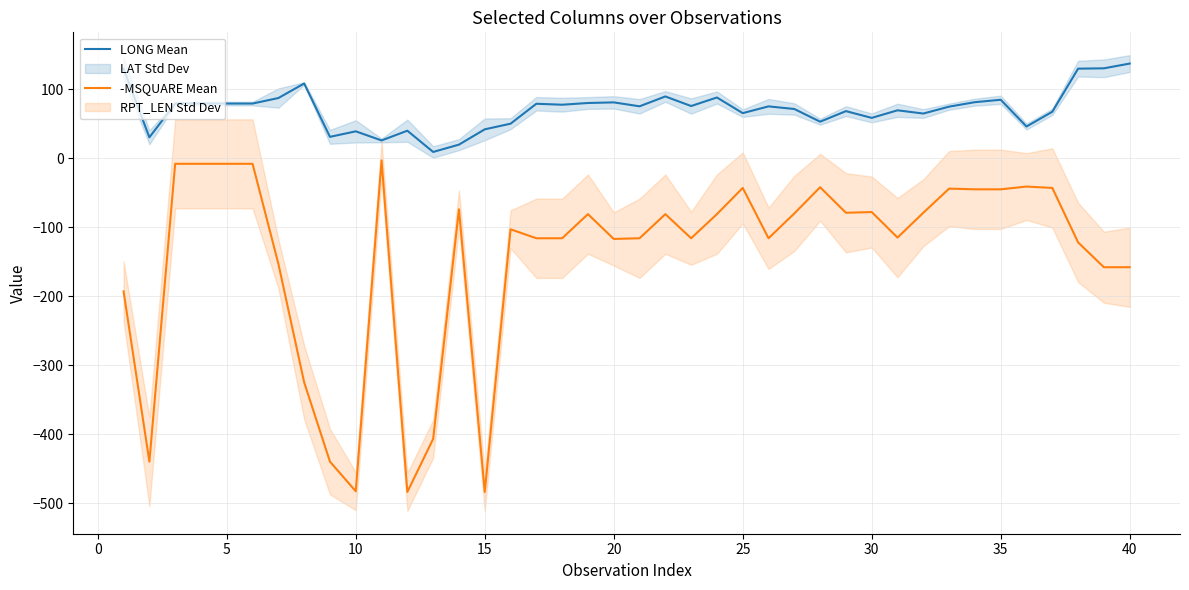

True or false: -MSQUARE Mean and LONG Mean intersect in this chart.

False